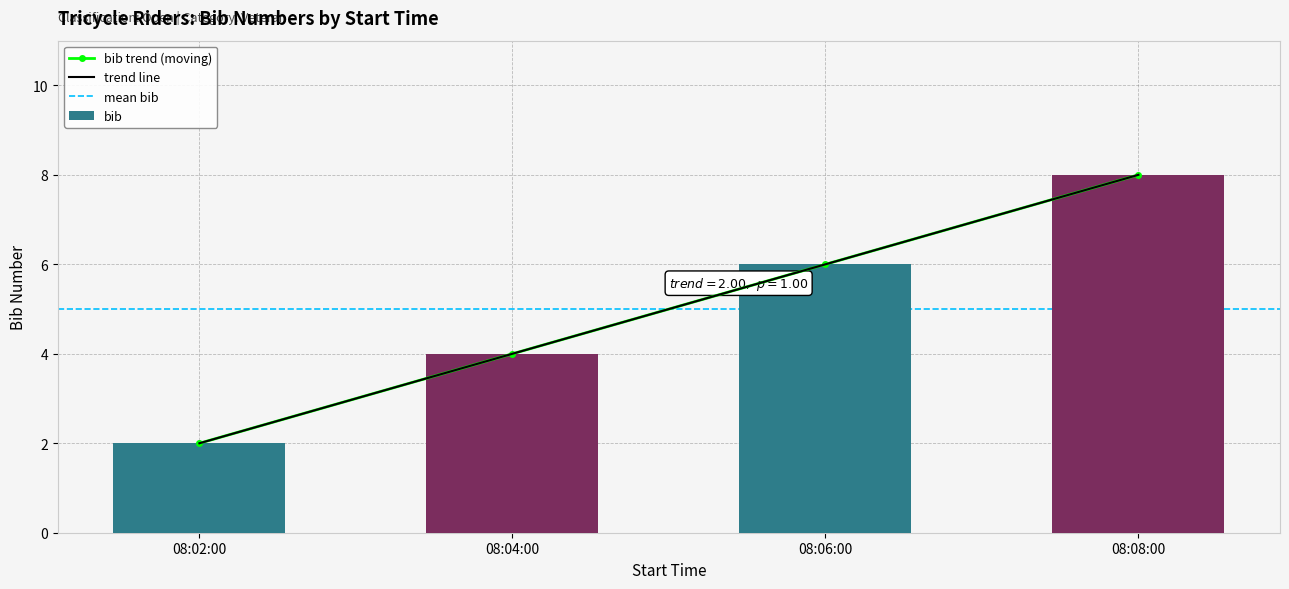

What is the ratio of the value at 08:04:00 to the value at 08:06:00?

0.7